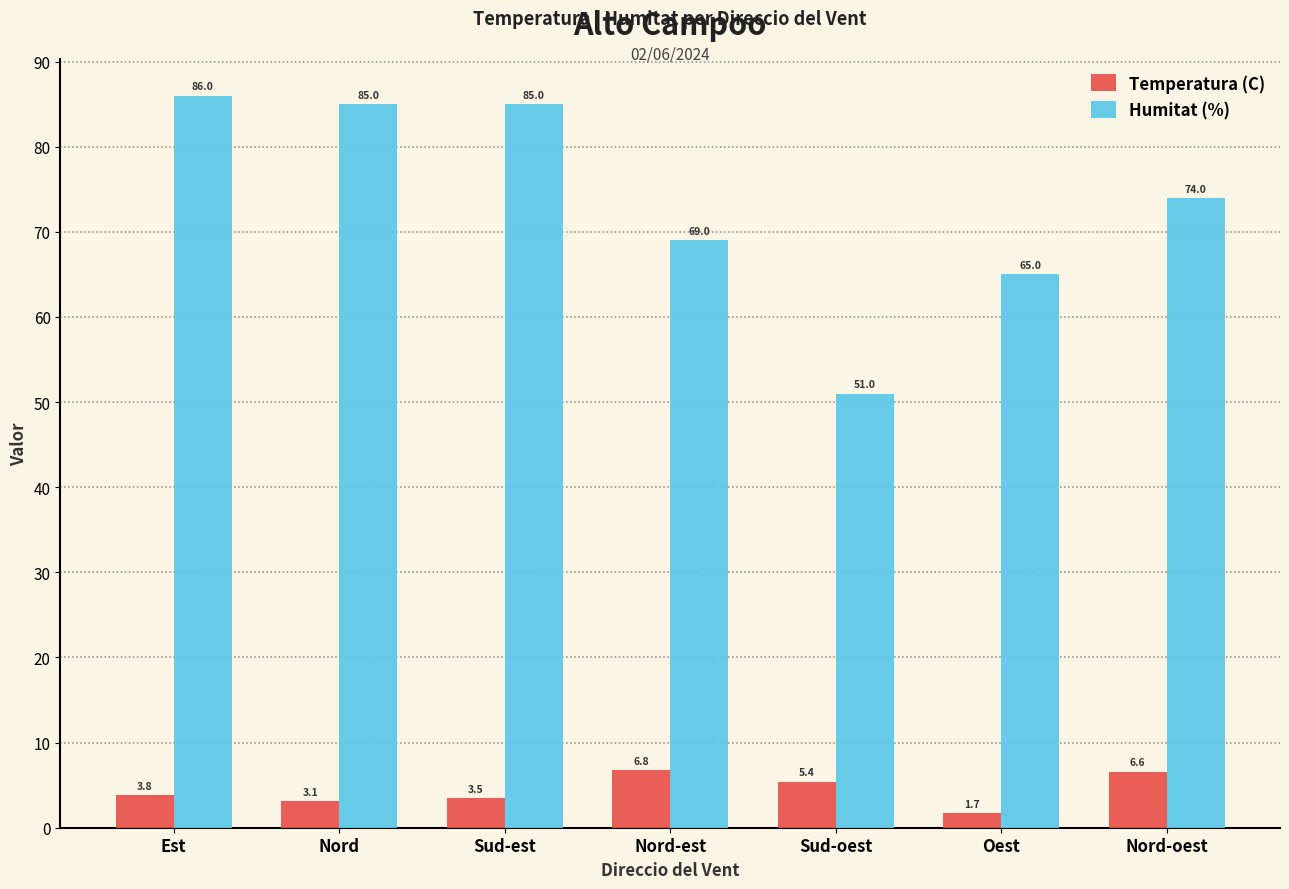

True or false: Humitat (%) has a value of 50.6 at Nord.

False